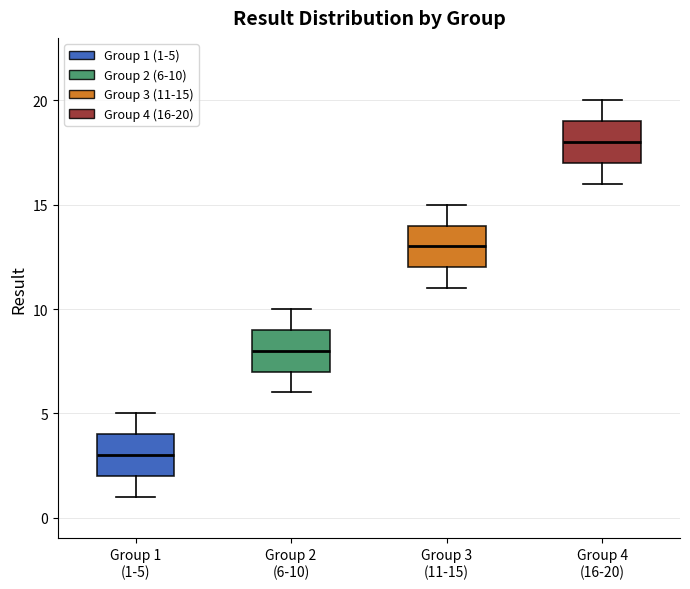

Which box has the lowest median line?

Group 1 (1-5)